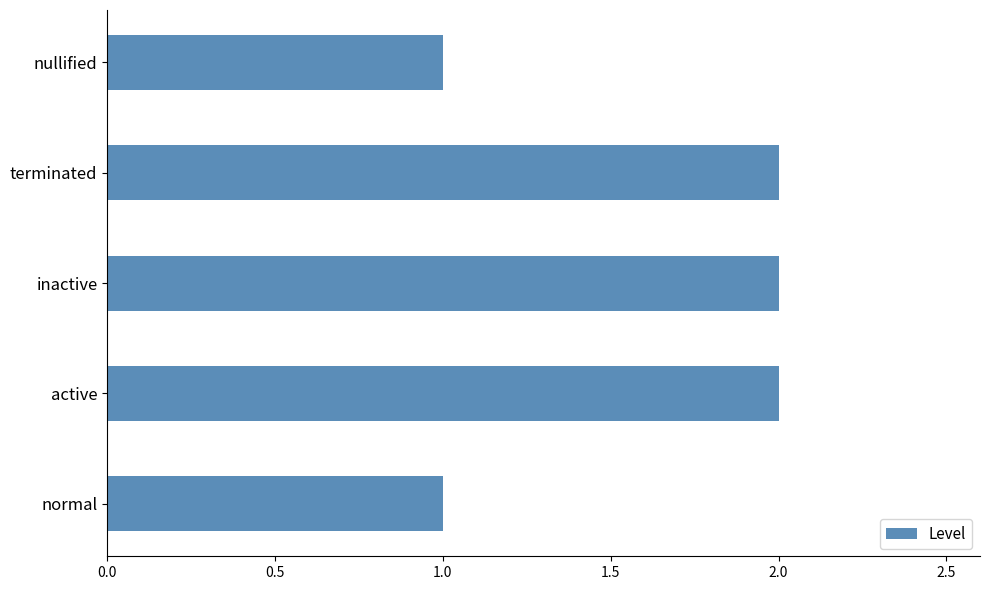

True or false: the data shows 2 at terminated.

True